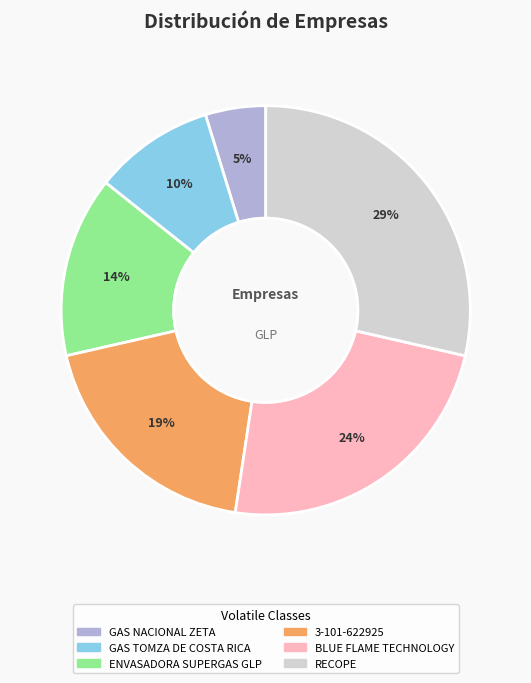

Which slice is the largest?

RECOPE